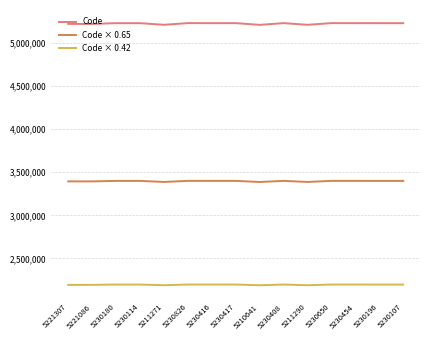

What is the difference between the maximum and minimum values in the Code × 0.65 series?

13120